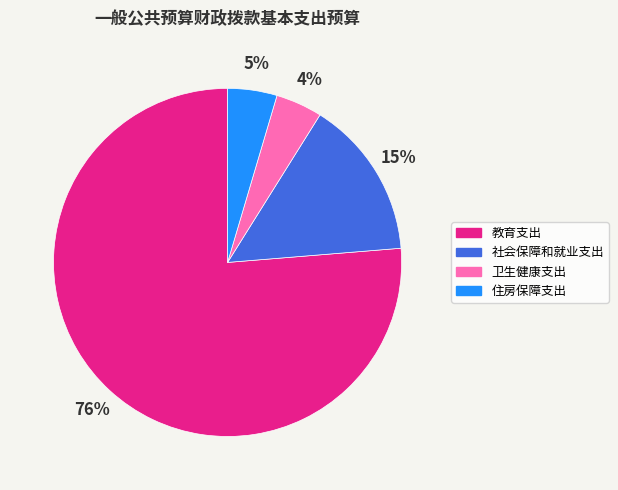

The 卫生健康支出 slice represents 4% of the pie. True or false?

True